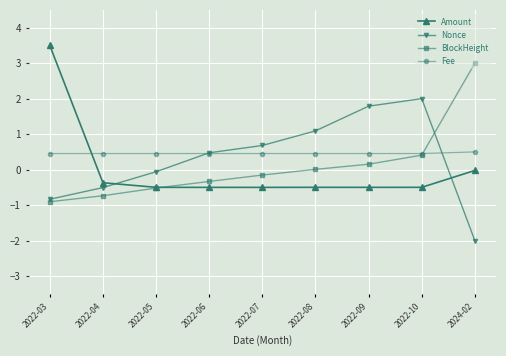

What is the difference between the highest and lowest values at 2022-10?

2.5